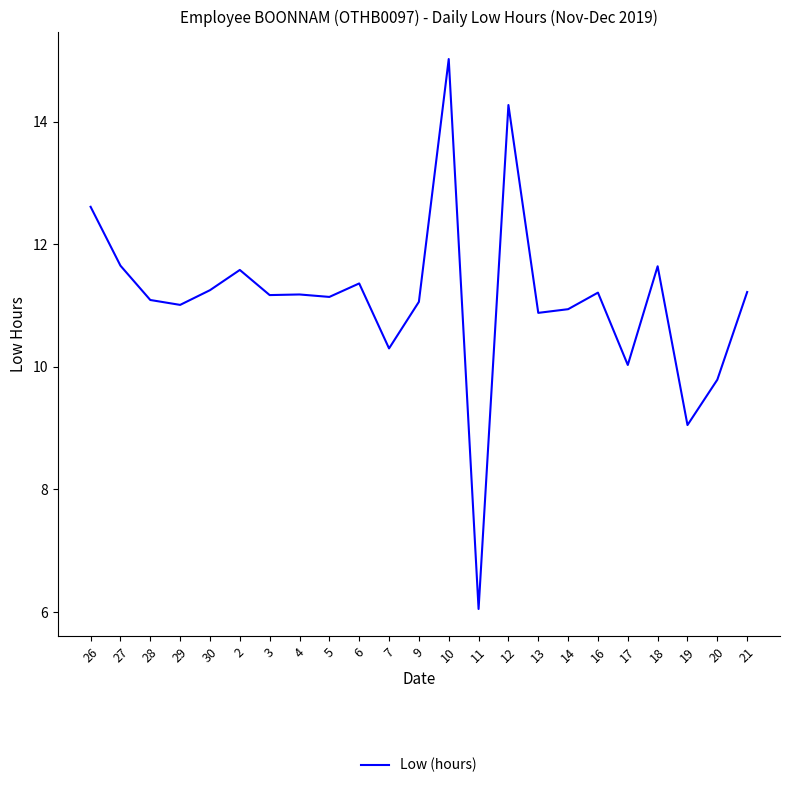

What position from the left is 16?

18